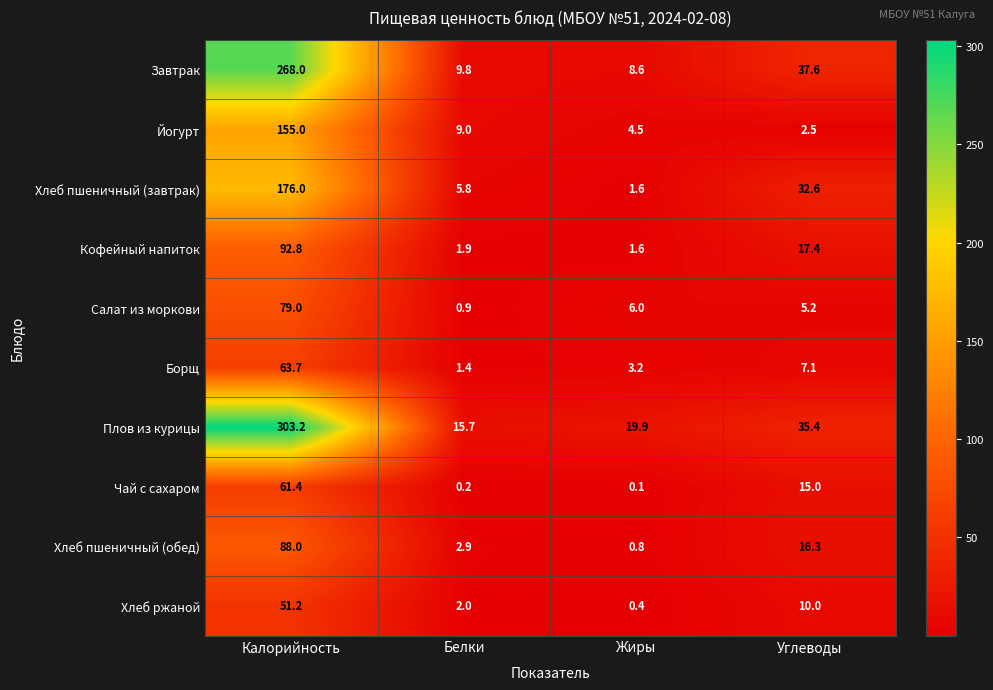

The value of Хлеб ржаной at Углеводы is 2.6. True or false?

False